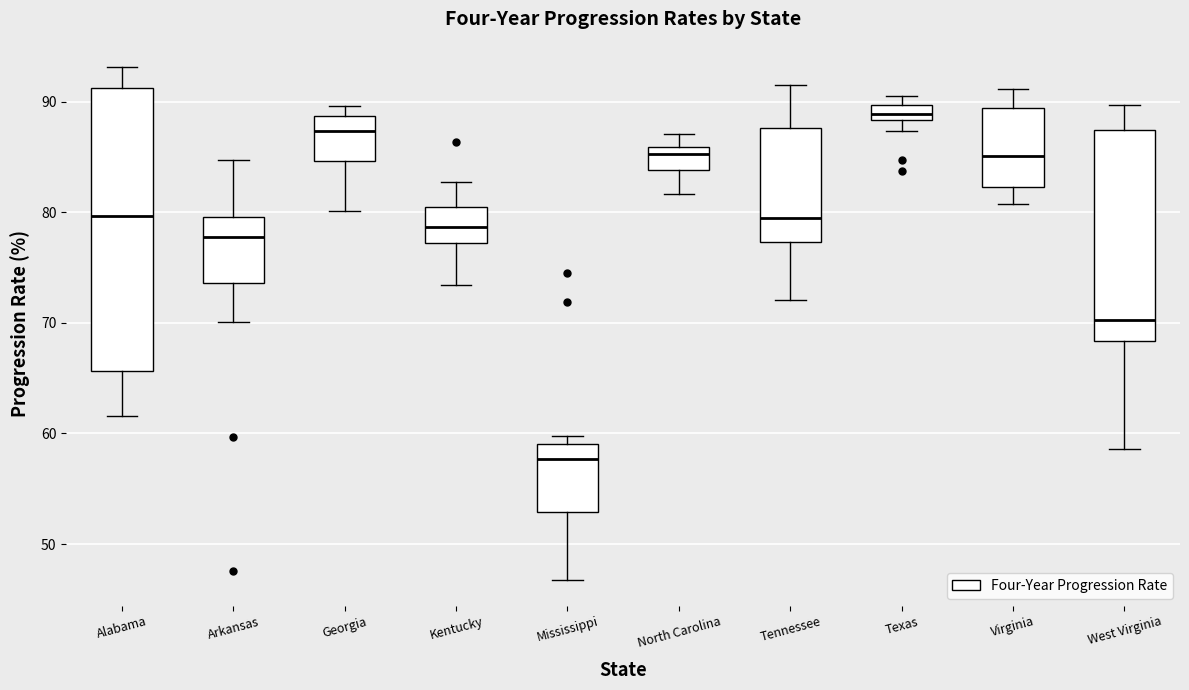

Comparing the boxes themselves (not the whiskers), which one is the tallest?

Alabama